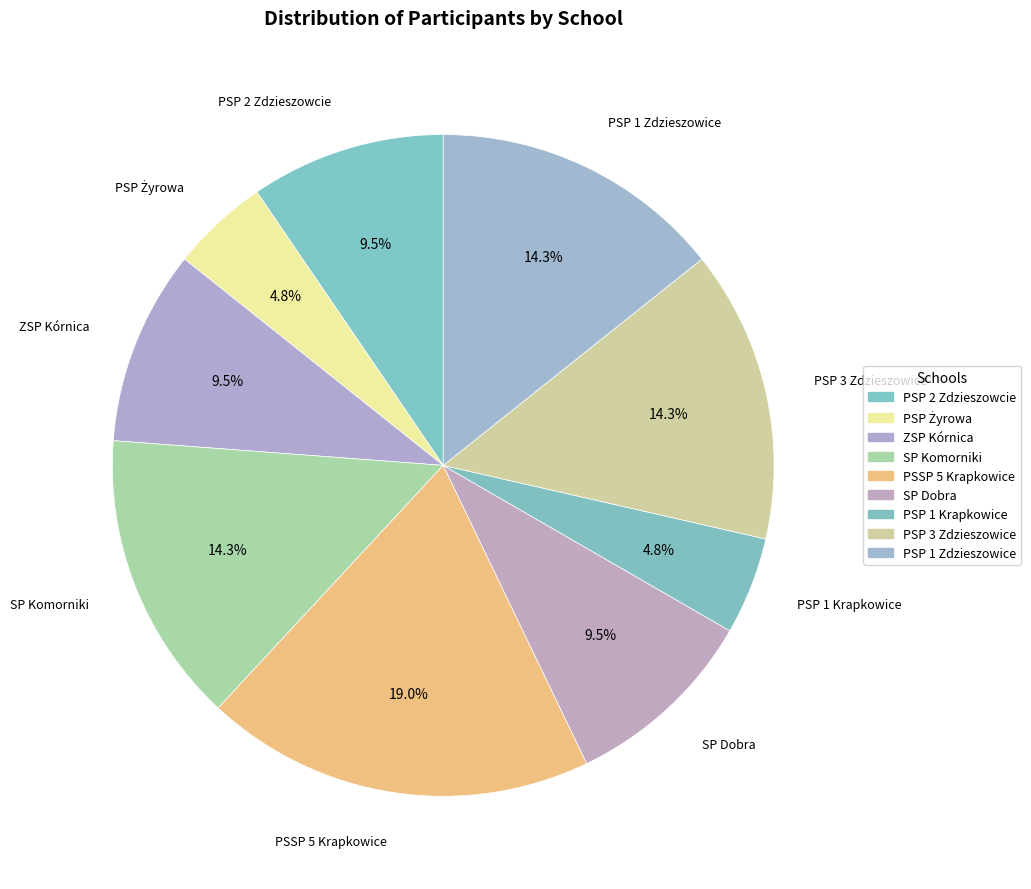

What portion of the pie excludes SP Dobra?

90.5%